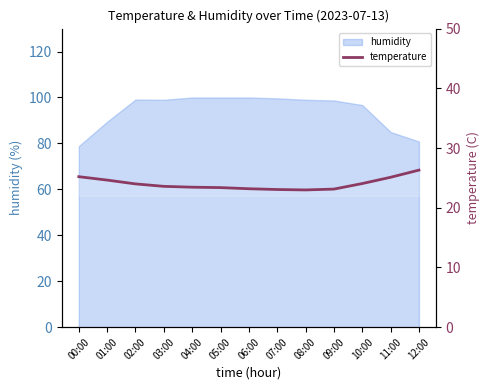

How many lines are shown in the chart?

1